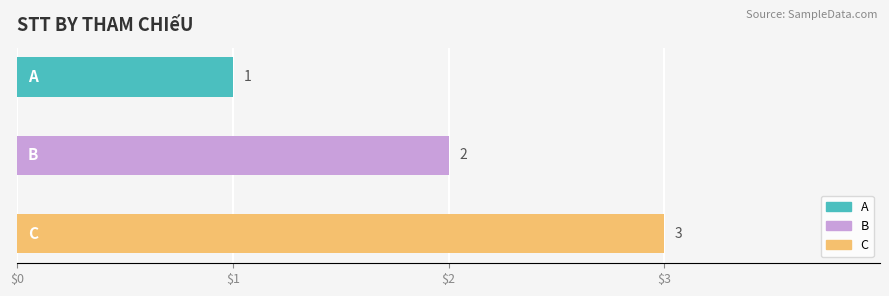

Rank the categories by value from lowest to highest.

A, B, C